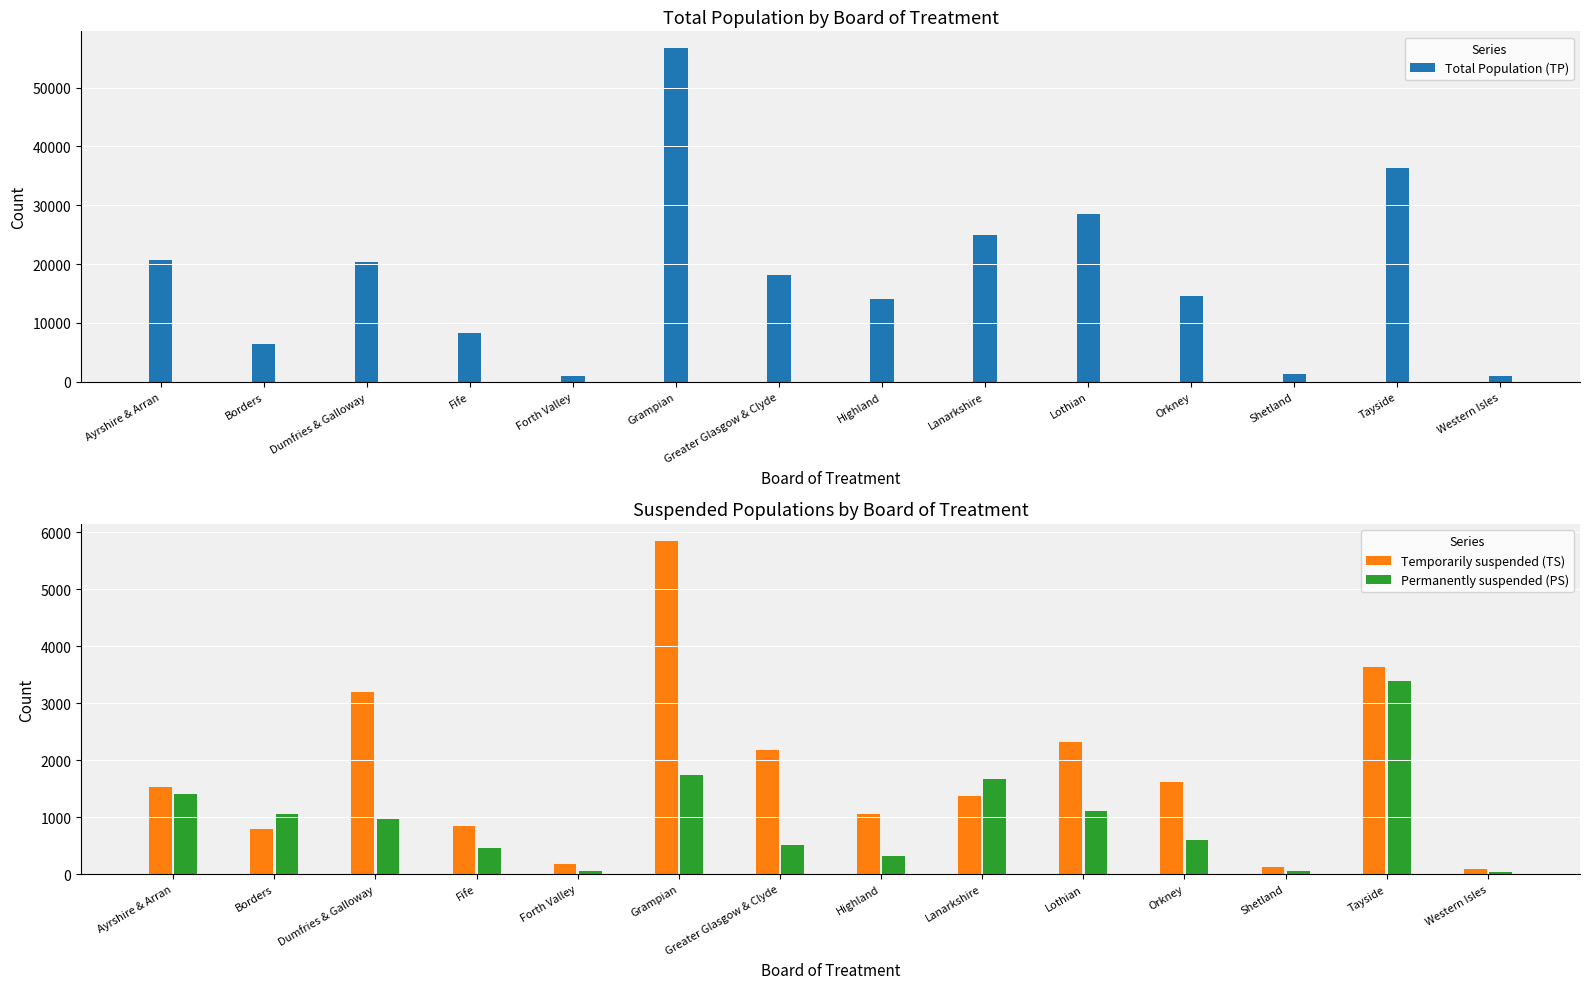

List the labels in order of Temporarily suspended (TS) value, largest first.

Grampian, Tayside, Dumfries & Galloway, Lothian, Greater Glasgow & Clyde, Orkney, Ayrshire & Arran, Lanarkshire, Highland, Fife, Borders, Forth Valley, Shetland, Western Isles